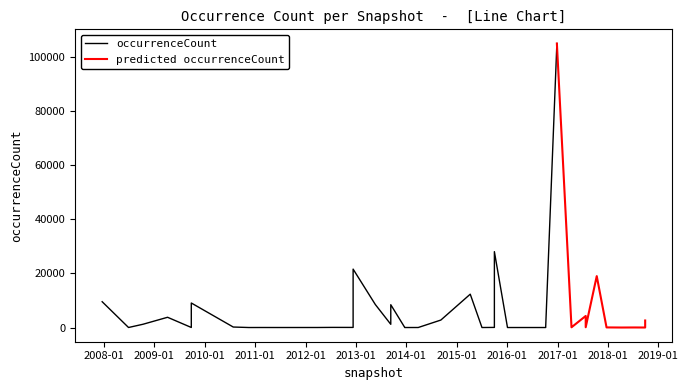

In occurrenceCount, how many points are lower than both neighbors (excluding endpoints)?

16